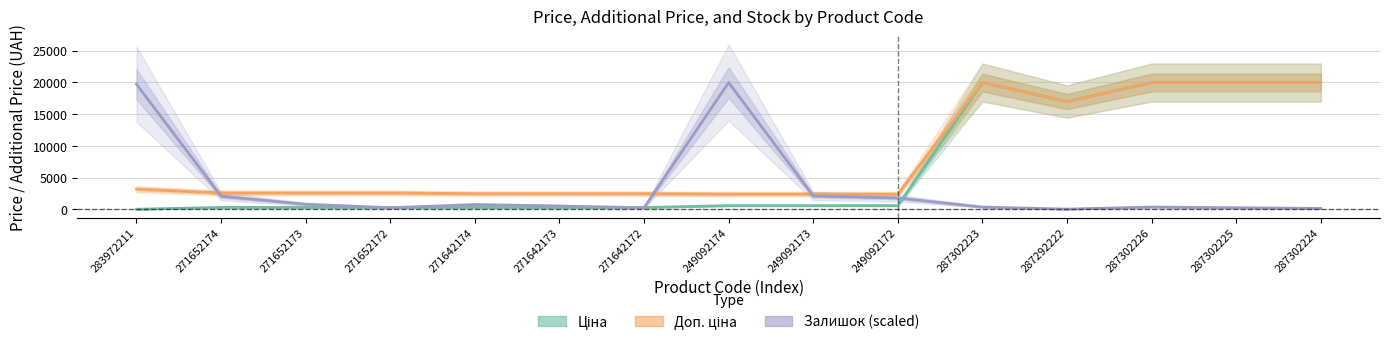

Which has a higher value, 287302226 or 271642172?

287302226